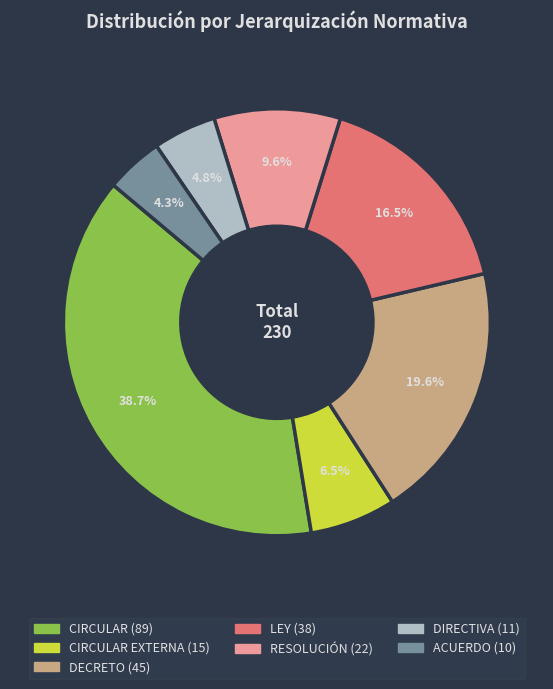

How many slices are in this pie chart?

7